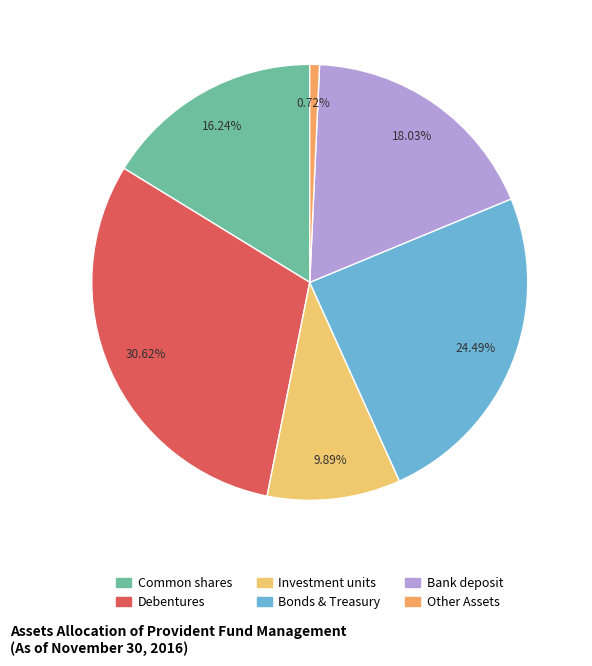

How much of the chart is everything except Debentures?

69.4%